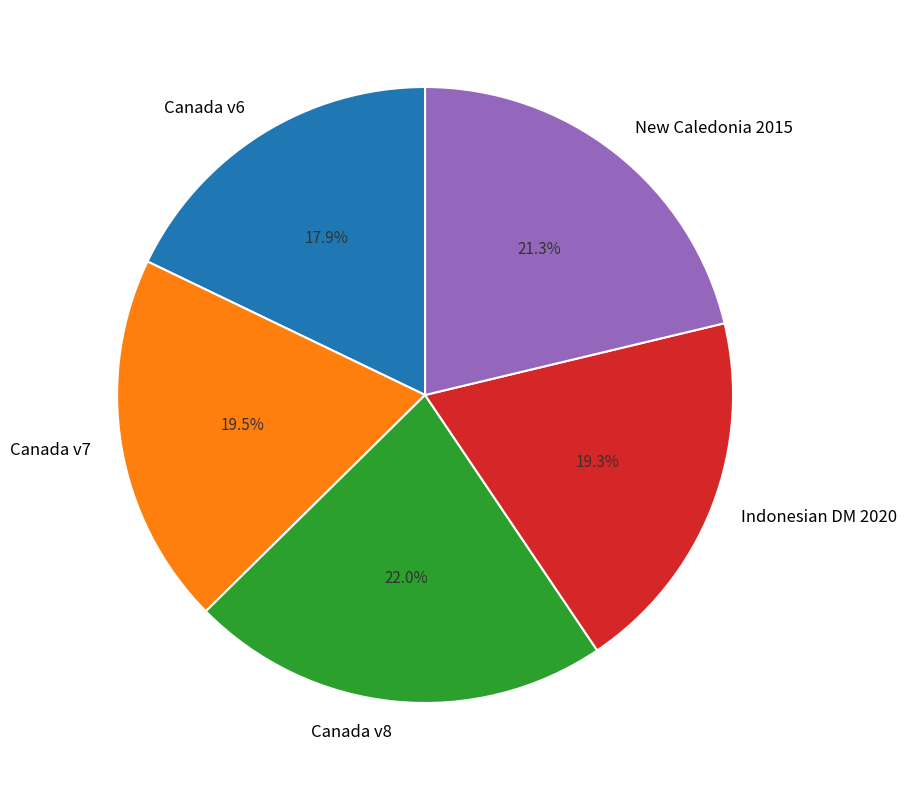

How many segments does this pie chart have?

5